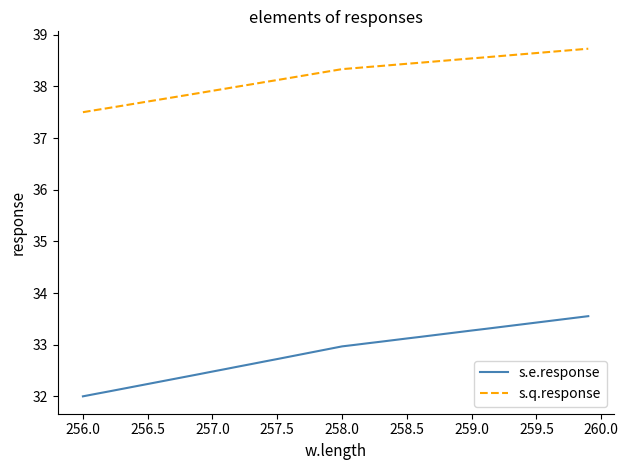

How many series are shown in this chart?

2